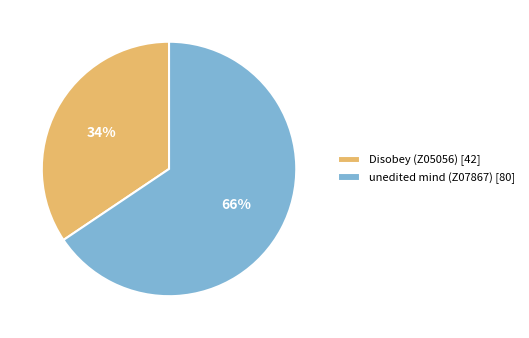

To the nearest percent, what percentage of the pie is Disobey (Z05056)?

34%